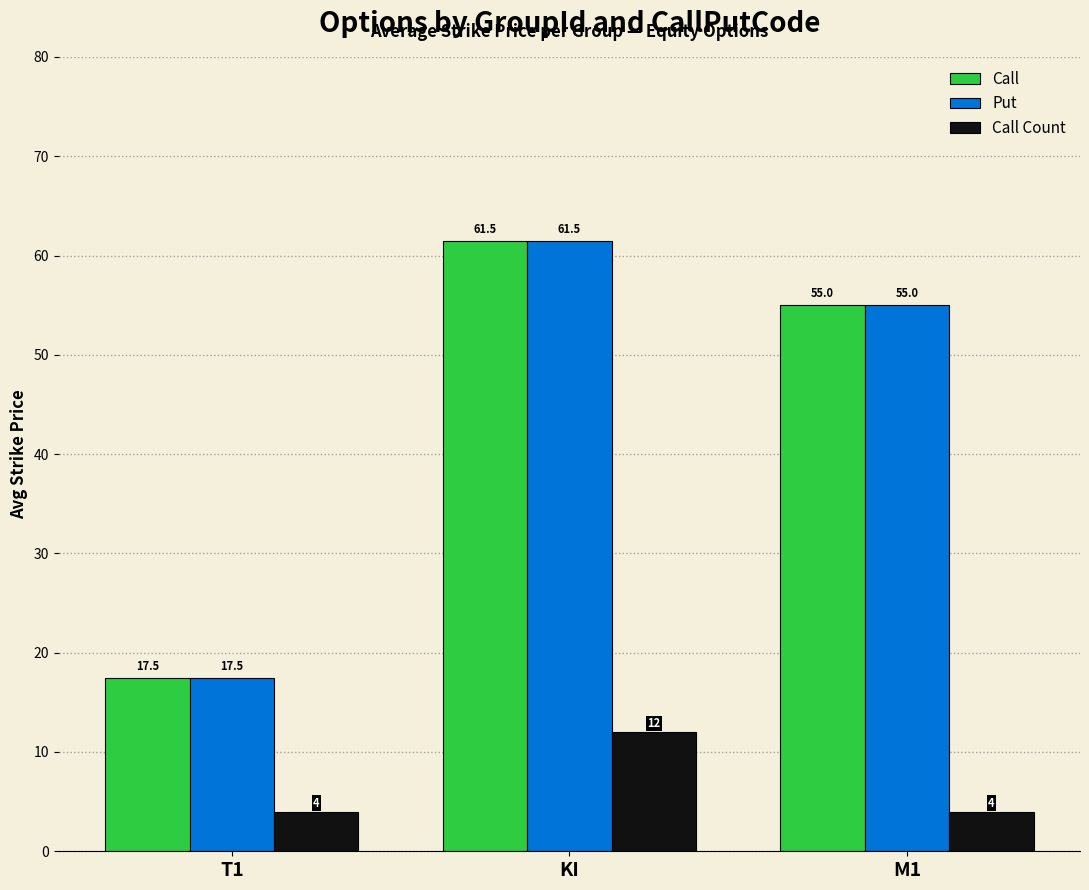

What is the sum of all Put values?

134.0